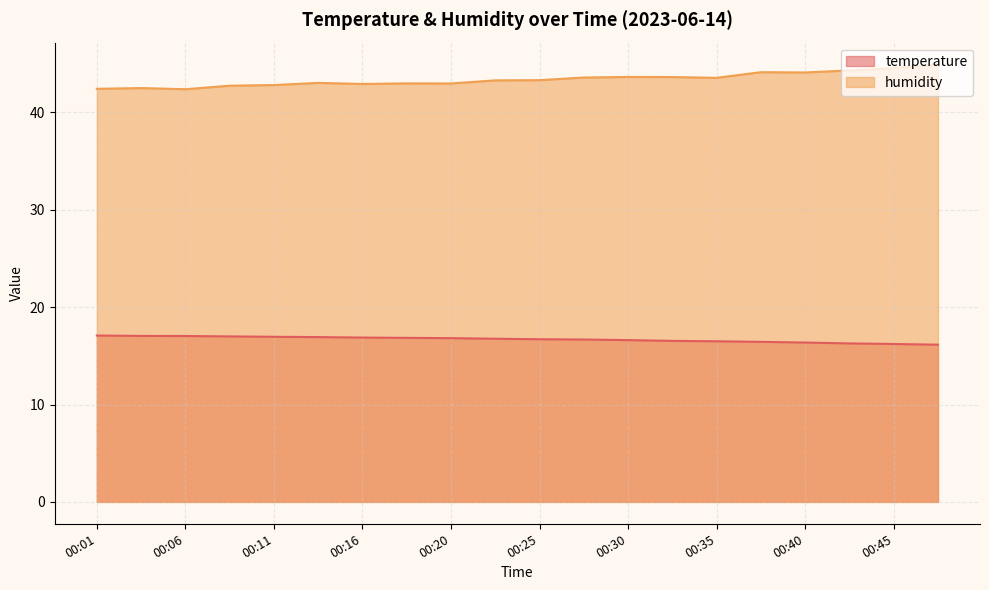

In humidity, how many points are lower than both neighbors (excluding endpoints)?

5